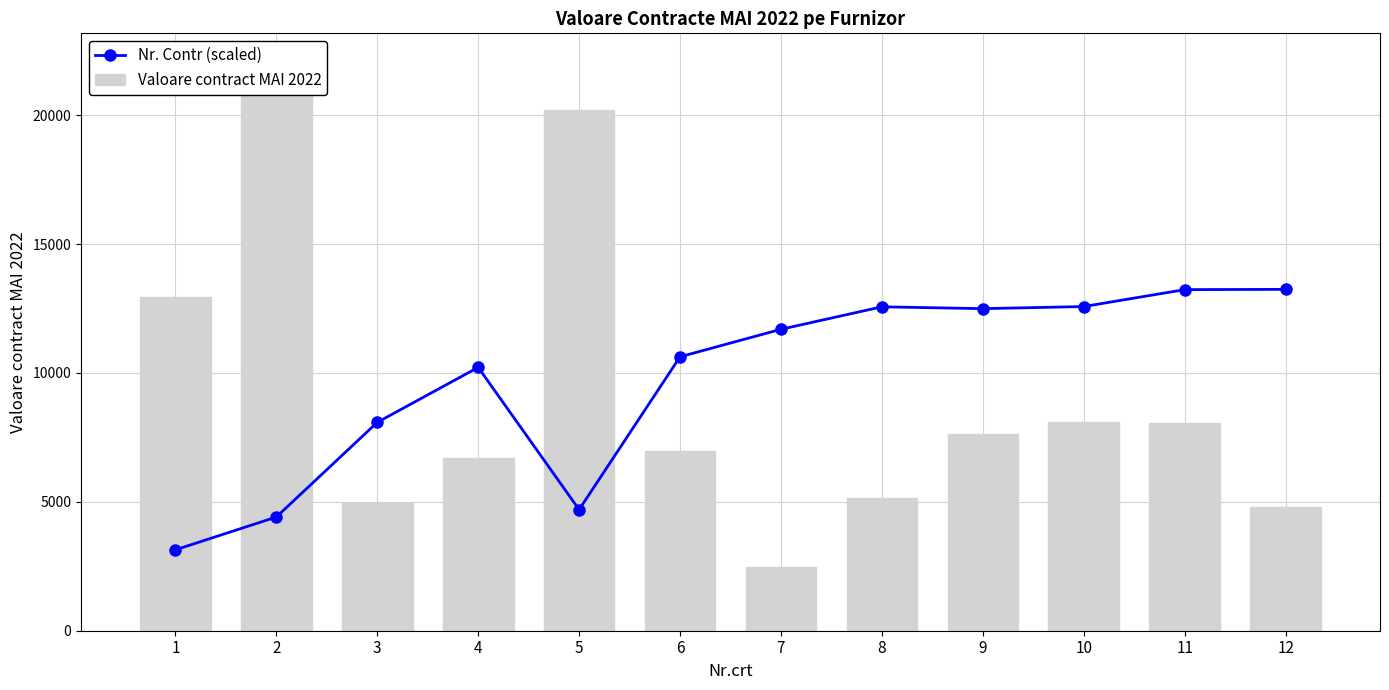

Which category has the highest value in the Nr. Contr (scaled) series?

12